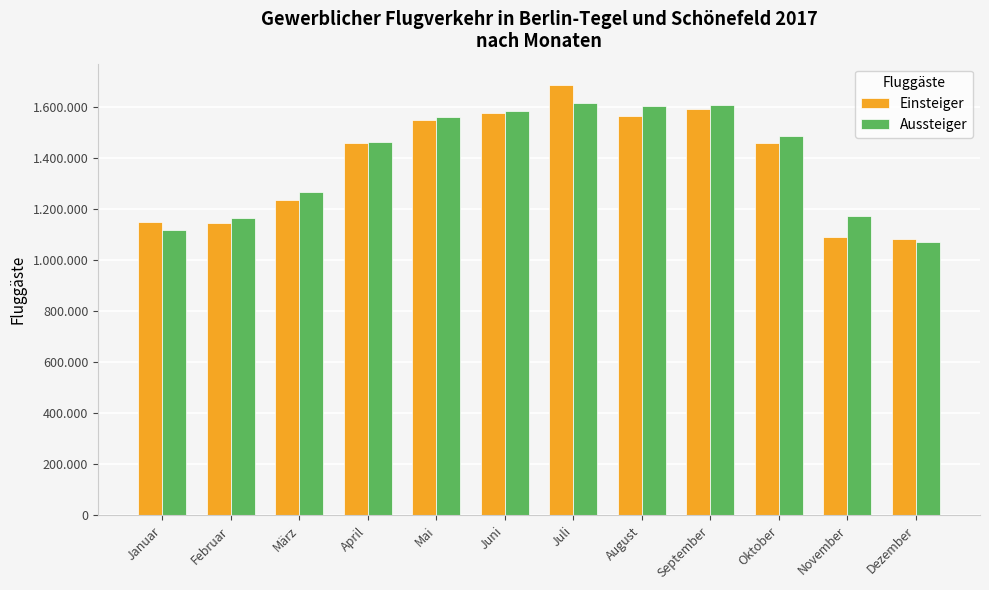

Is the value of Einsteiger at Juni greater than the value of Aussteiger at September?

No